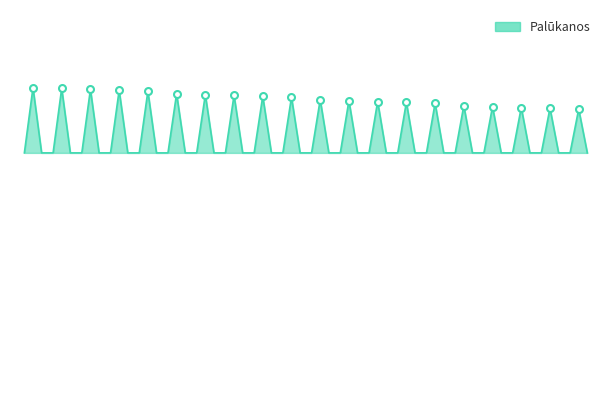

Reading left to right, transcribe all the data shown in this chart.

0.1	0.1	0.1	0.1	0.1	0.1	0.1	0.1	0.1	0.1	0.1	0.1	0.1	0.1	0.1	0.1	0.1	0.1	0.1	0.1